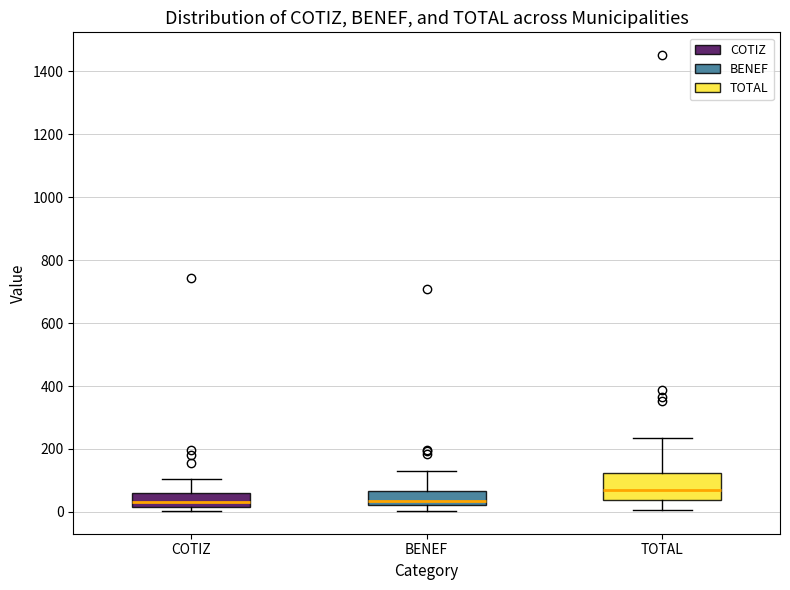

Where is the lower edge of the box for BENEF on the y-axis? The values are not printed on the chart, so give them approximately, as read against the axis.

20